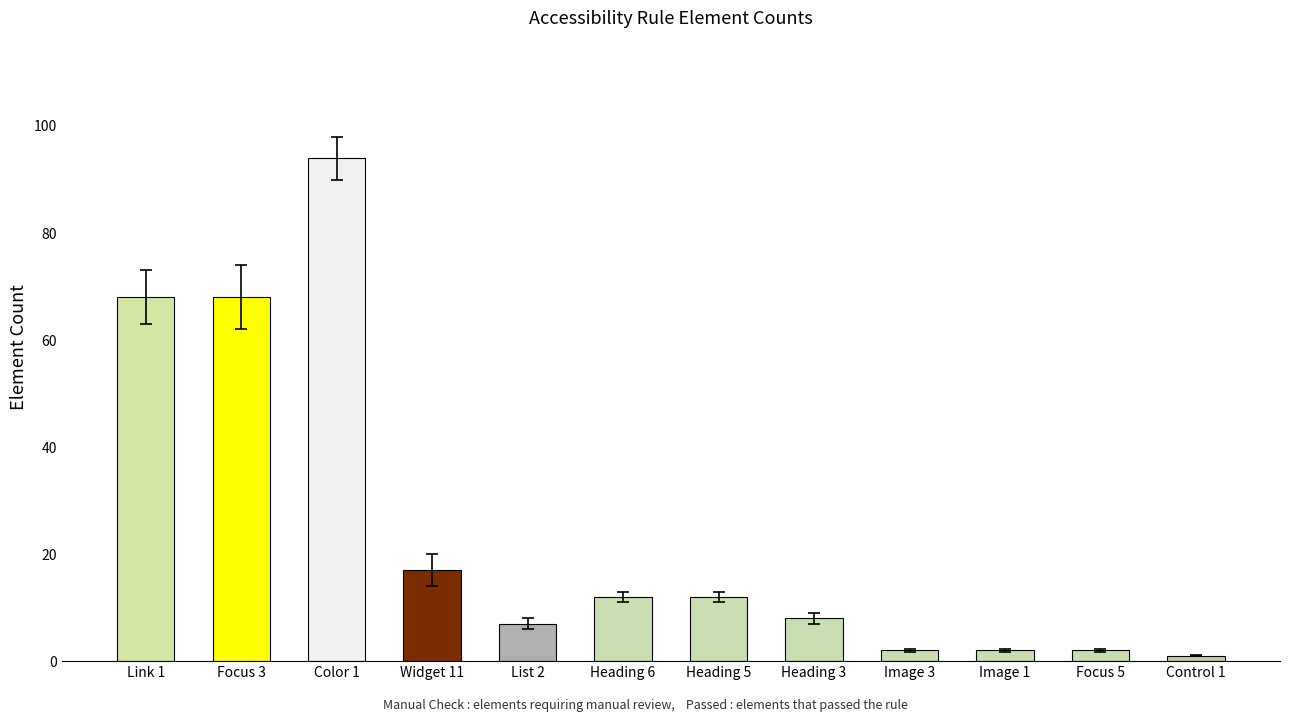

Reading right to left, extract all data points from this chart.

Control 1=1	Focus 5=2	Image 1=2	Image 3=2	Heading 3=8	Heading 5=12	Heading 6=12	List 2=7	Widget 11=17	Color 1=94	Focus 3=68	Link 1=68